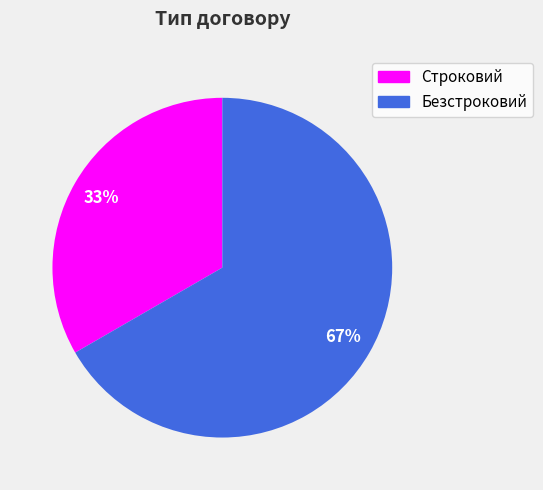

Approximately how many times larger is the value at Строковий compared to Безстроковий?

0.5